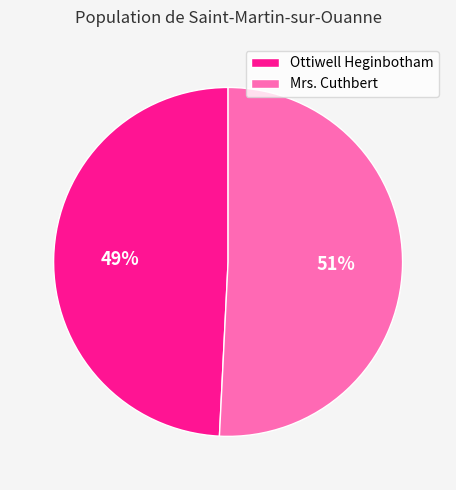

Which category accounts for the majority?

Mrs. Cuthbert